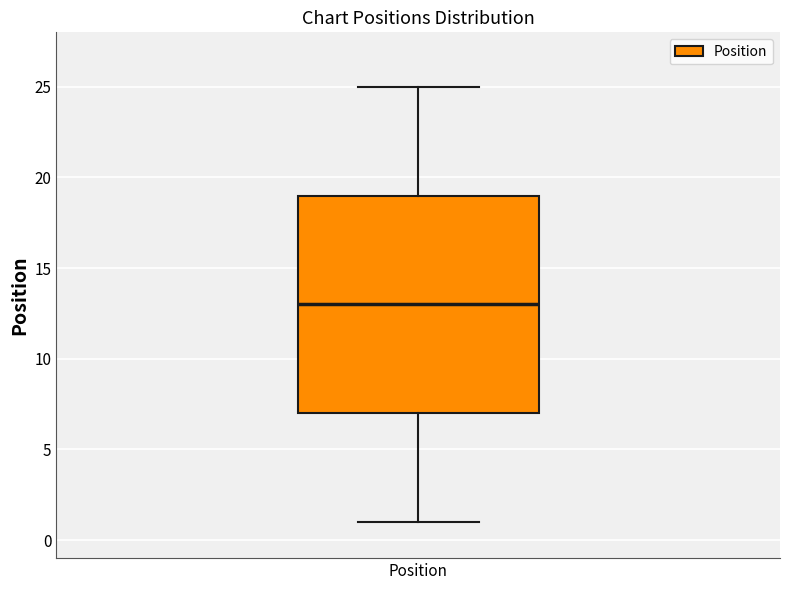

Read this box plot against the y-axis: the position of the median line, the range covered by the box, and the ends of both whiskers. The values are not printed on the chart, so give them approximately, as read against the axis.

median 13, box 7 to 19, whiskers 1 to 25